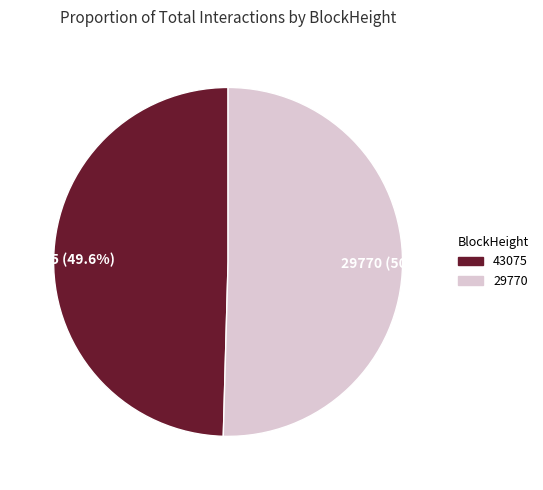

Does 29770 represent more than half of the total?

Yes